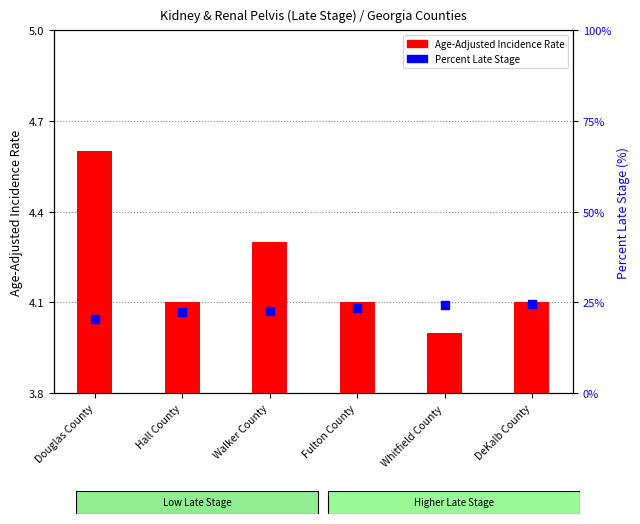

Is the value of Percent Late Stage at Fulton County greater than the value of Age-Adjusted Incidence Rate at Hall County?

Yes